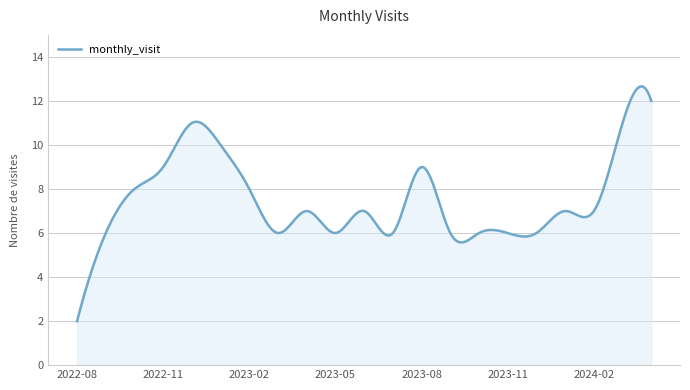

What is the maximum value shown in the chart?

12.7